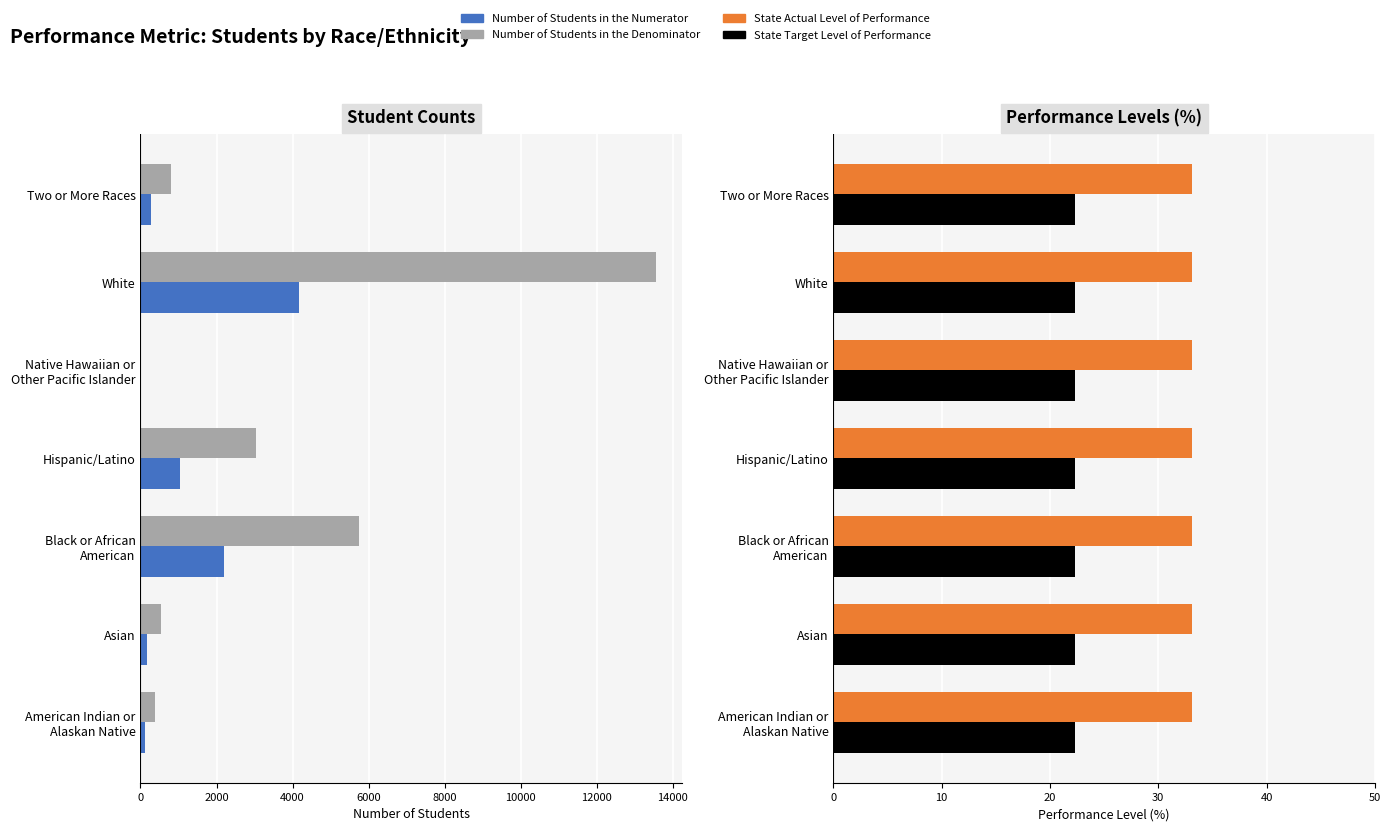

What is the spread (max minus min) of values at 0?

380.6